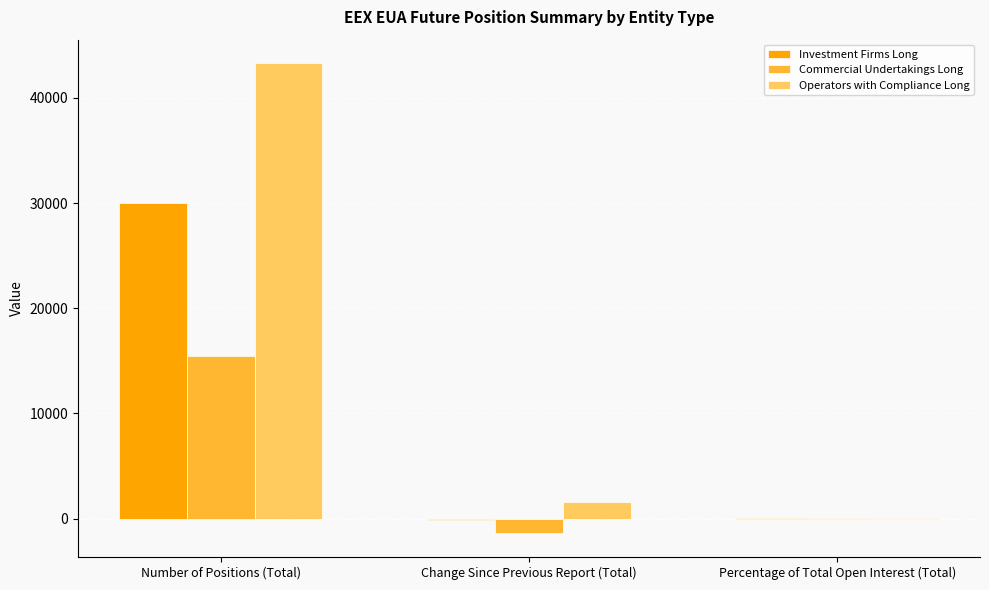

Where does the Commercial Undertakings Long series first go above 17?

Number of Positions (Total)